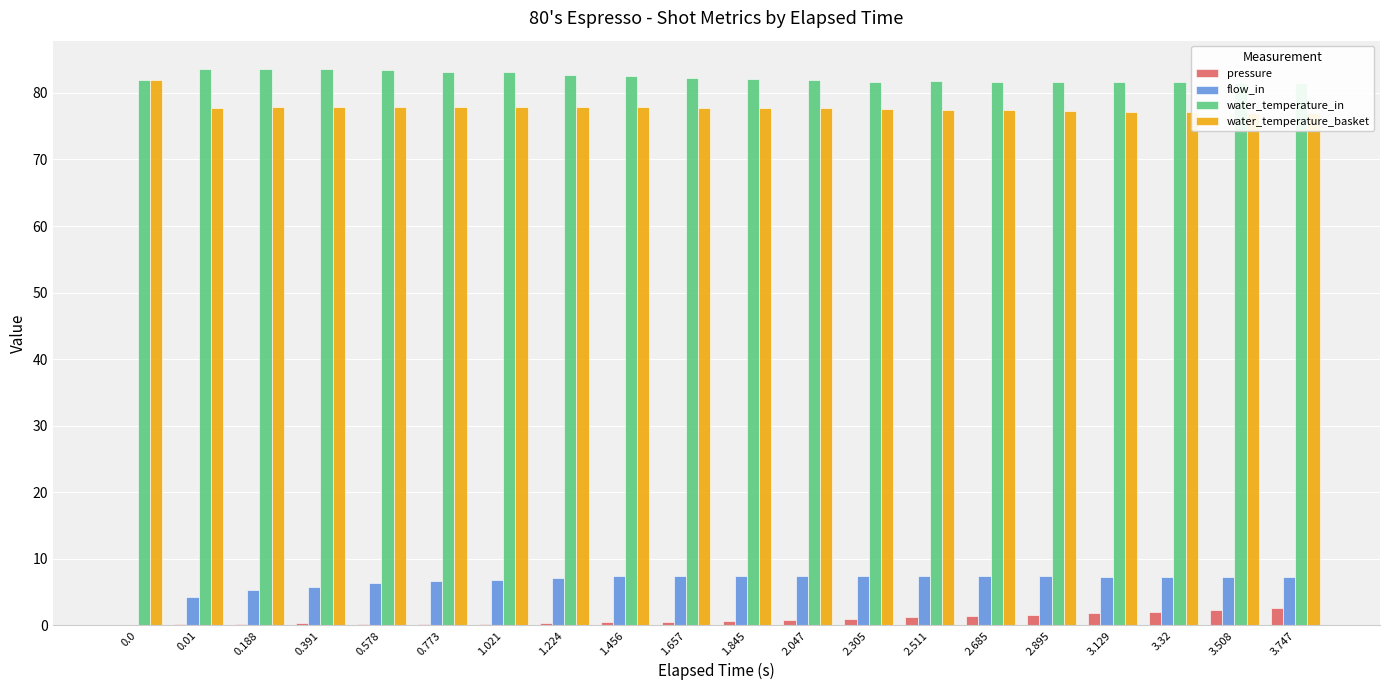

Which series has the widest spread of values?

flow_in